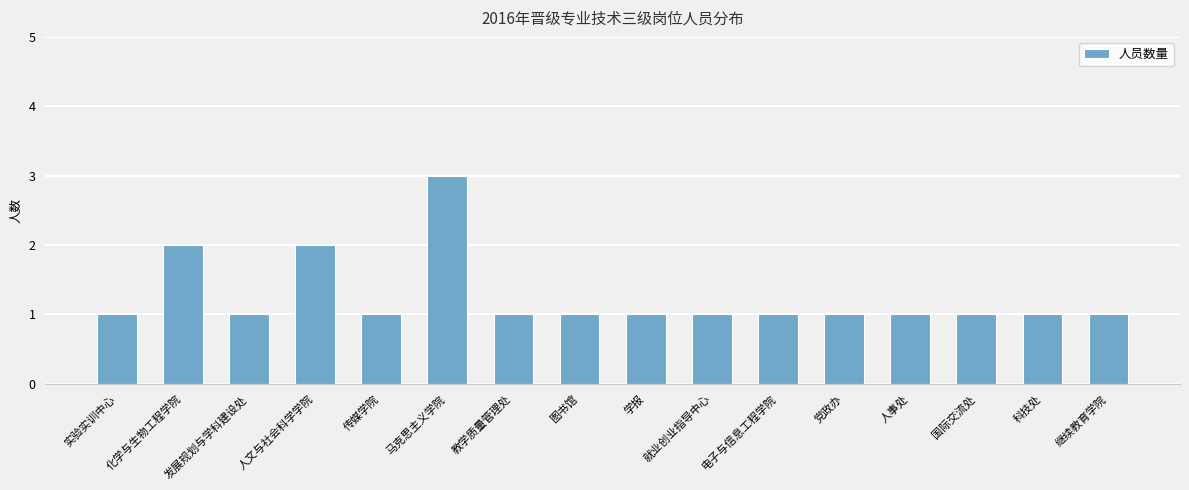

Reading left to right, transcribe all the data shown in this chart.

1	2	1	2	1	3	1	1	1	1	1	1	1	1	1	1